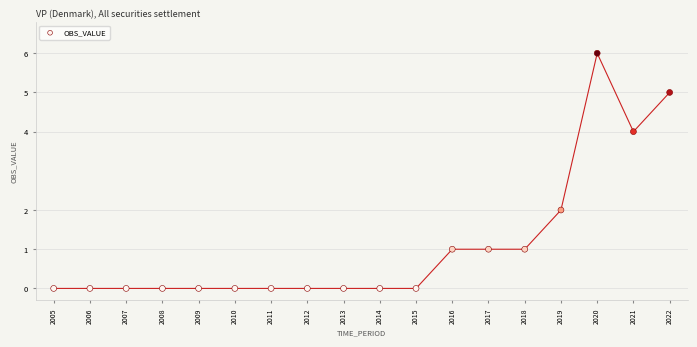

What is the range of X values (max minus min)?

17